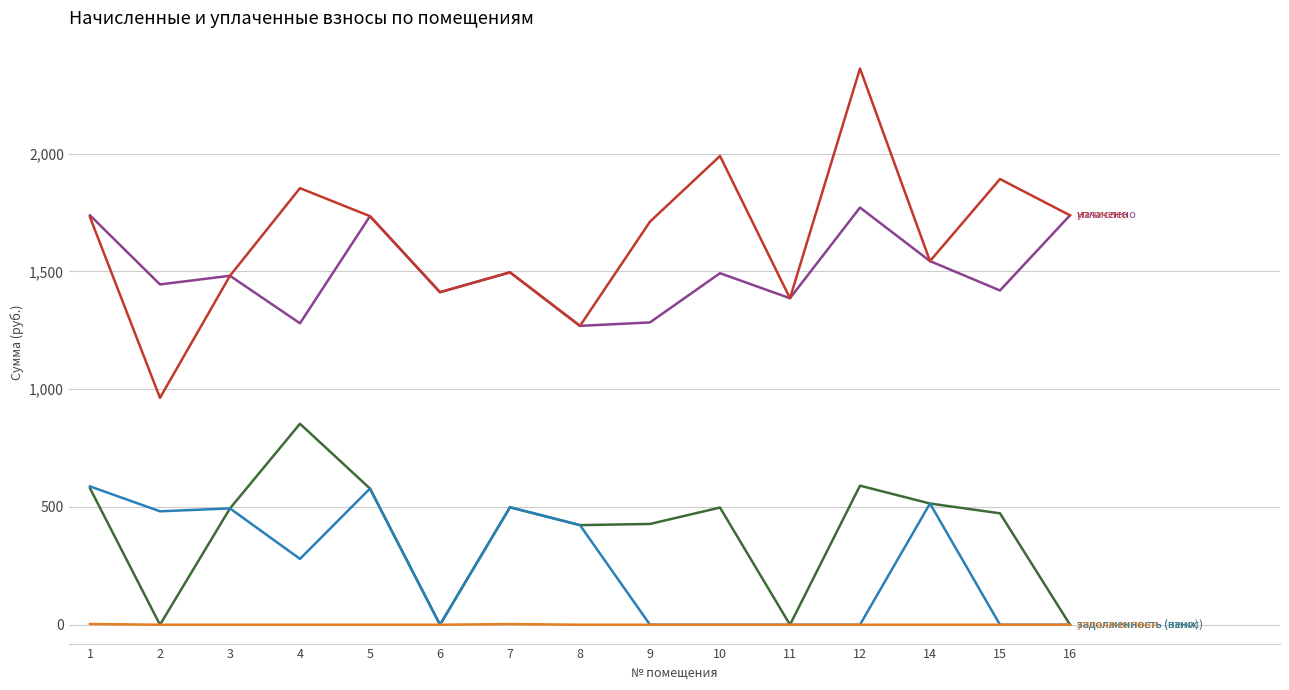

What is the maximum value shown in the chart?

2360.9